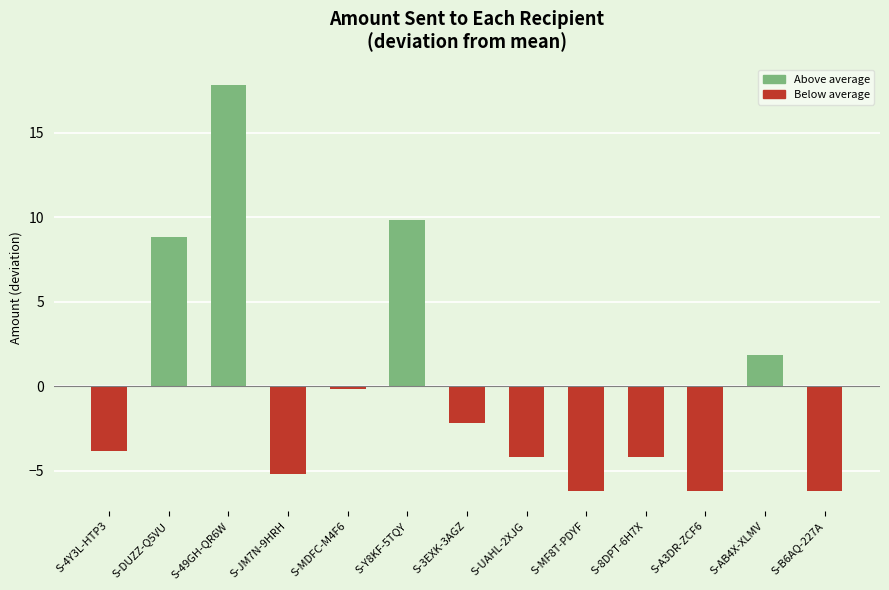

How many data points are less than -3?

7